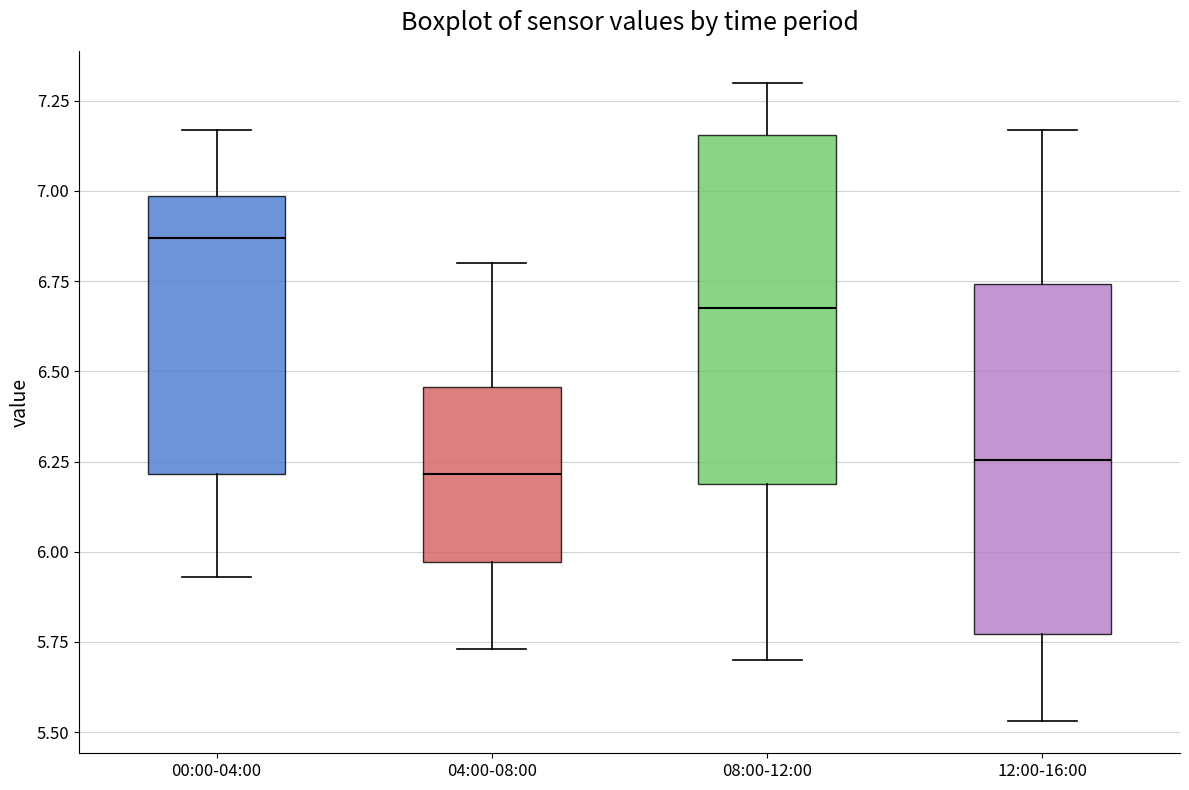

Which box has the highest median line?

00:00-04:00